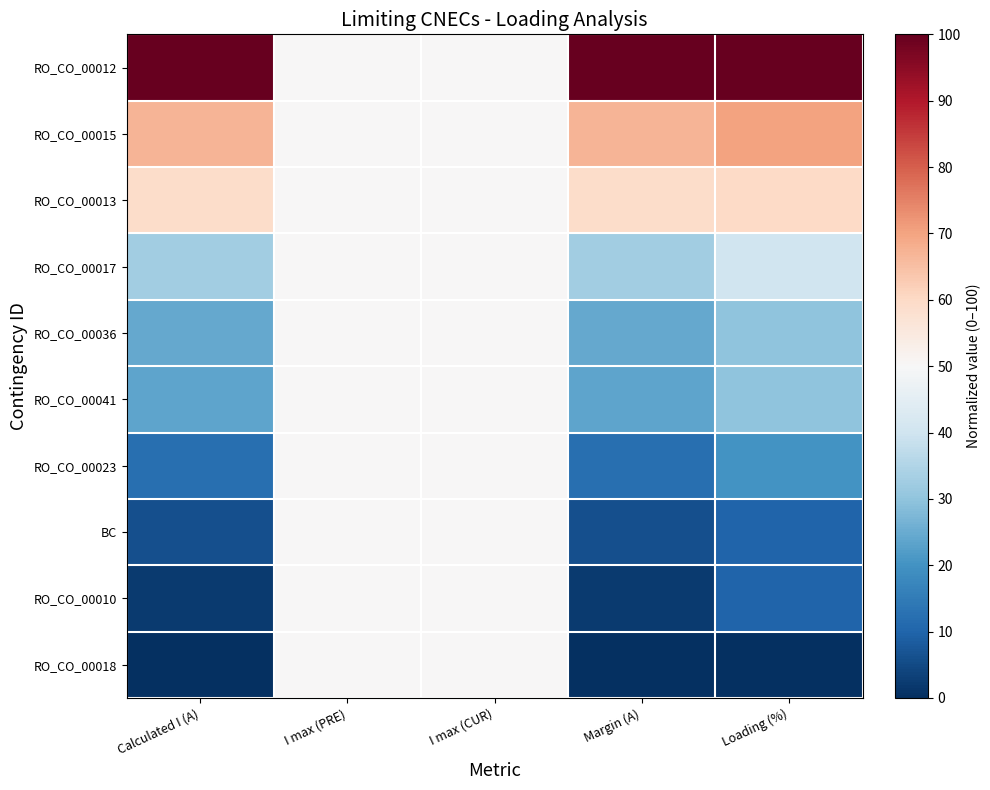

At which category is the sum across all series the highest?

I max (PRE)